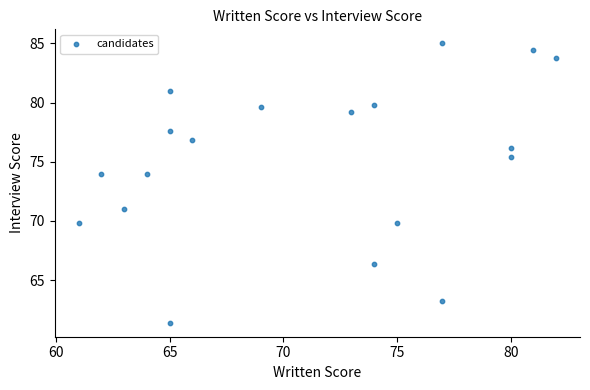

What is the range of X values (max minus min)?

21.0